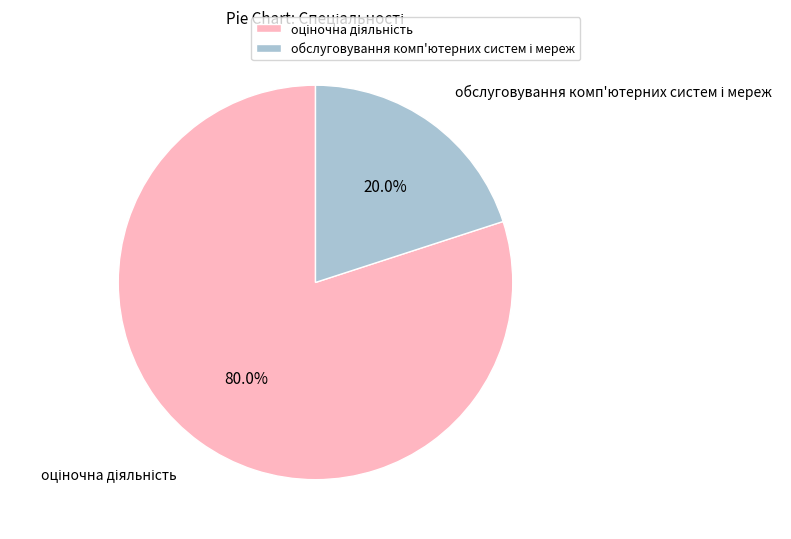

Is there a majority slice in this chart?

Yes